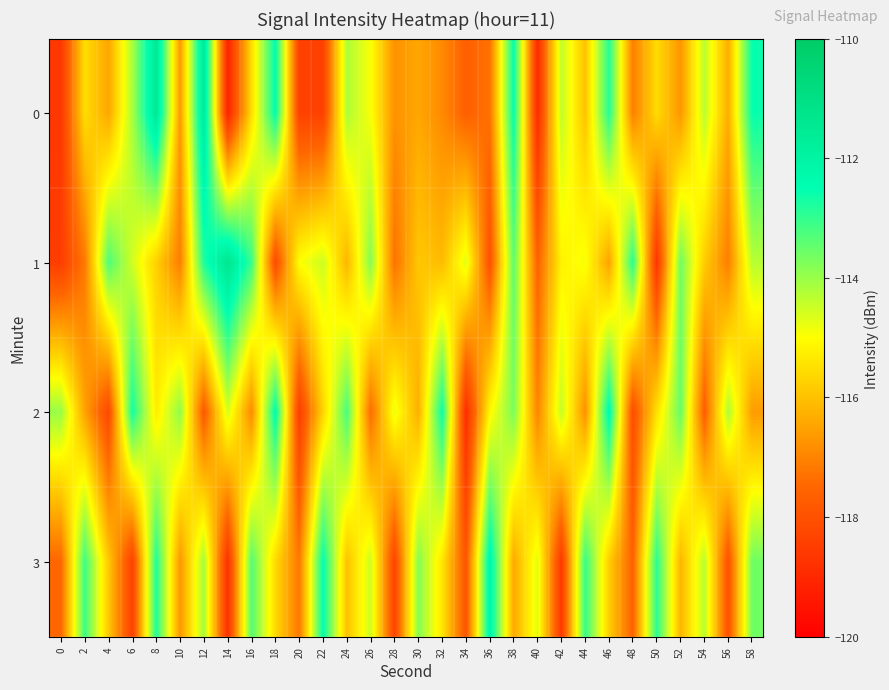

Which label corresponds to the largest value in the chart?

14